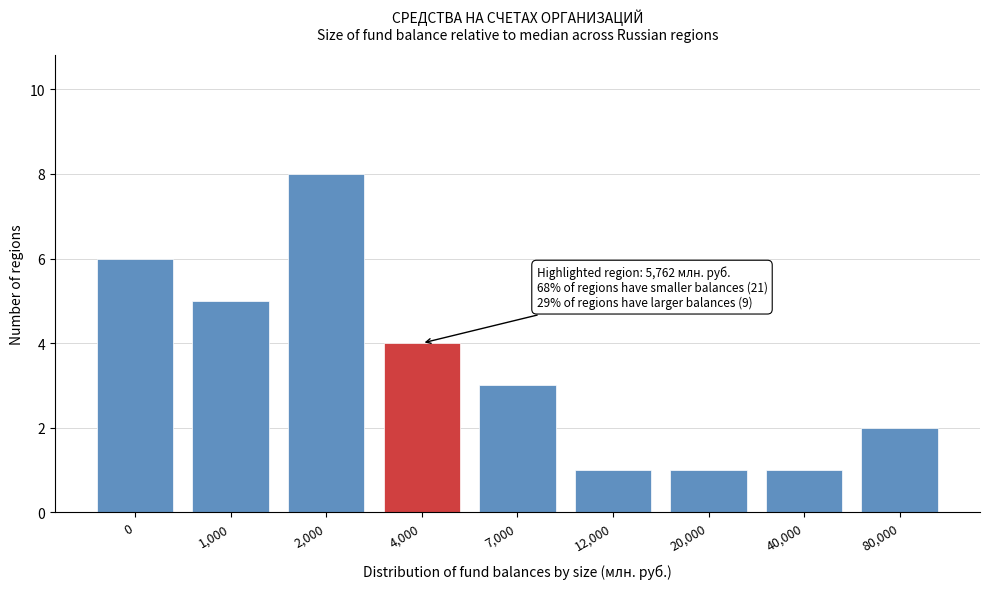

Reading right to left, extract all data points from this chart.

80,000=2	40,000=1	20,000=1	12,000=1	7,000=3	4,000=4	2,000=8	1,000=5	0=6